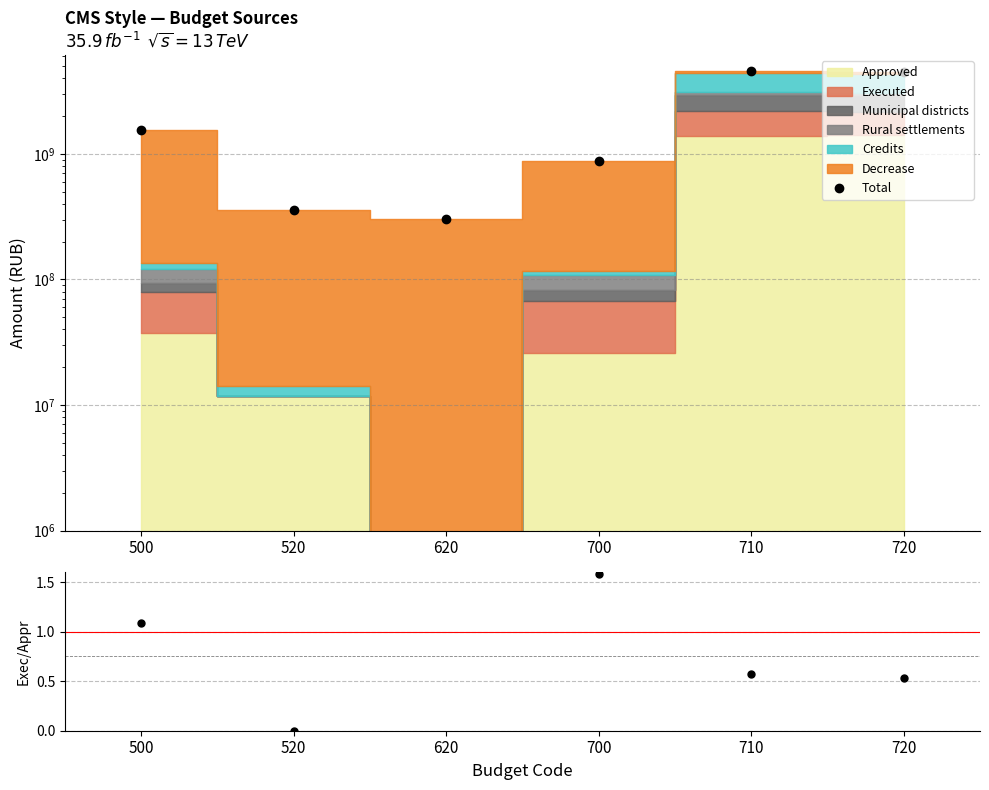

What is the spread (max minus min) of values at 710?

4535364862.3